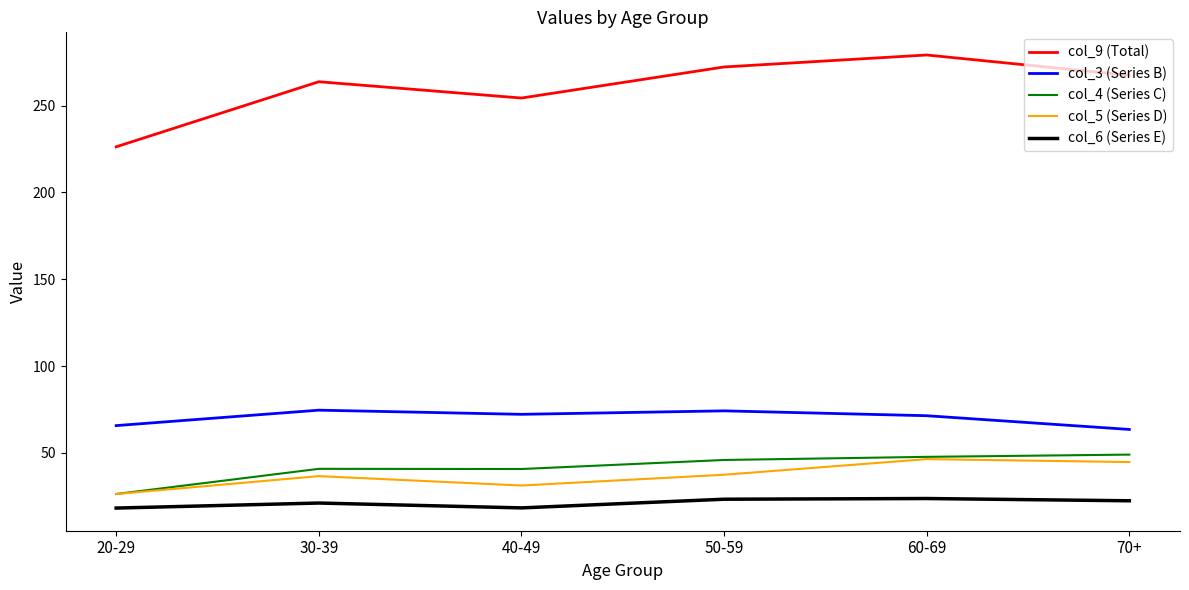

How many lines are shown in the chart?

5